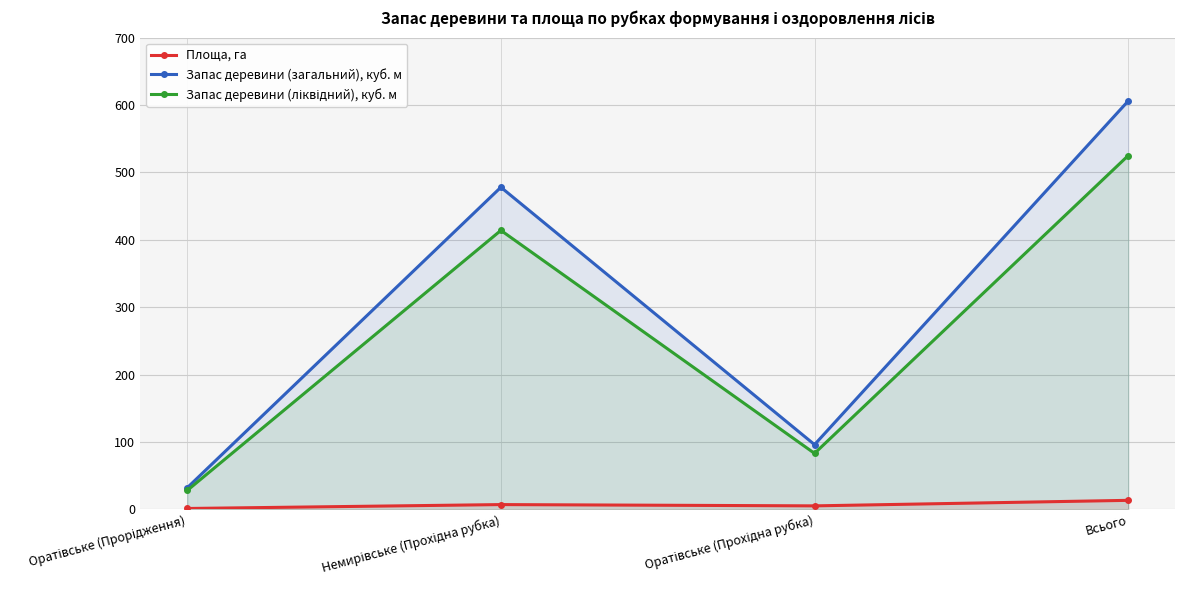

Which has a higher value, Немирівське (Прохідна рубка) or Оратівське (Прохідна рубка)?

Немирівське (Прохідна рубка)